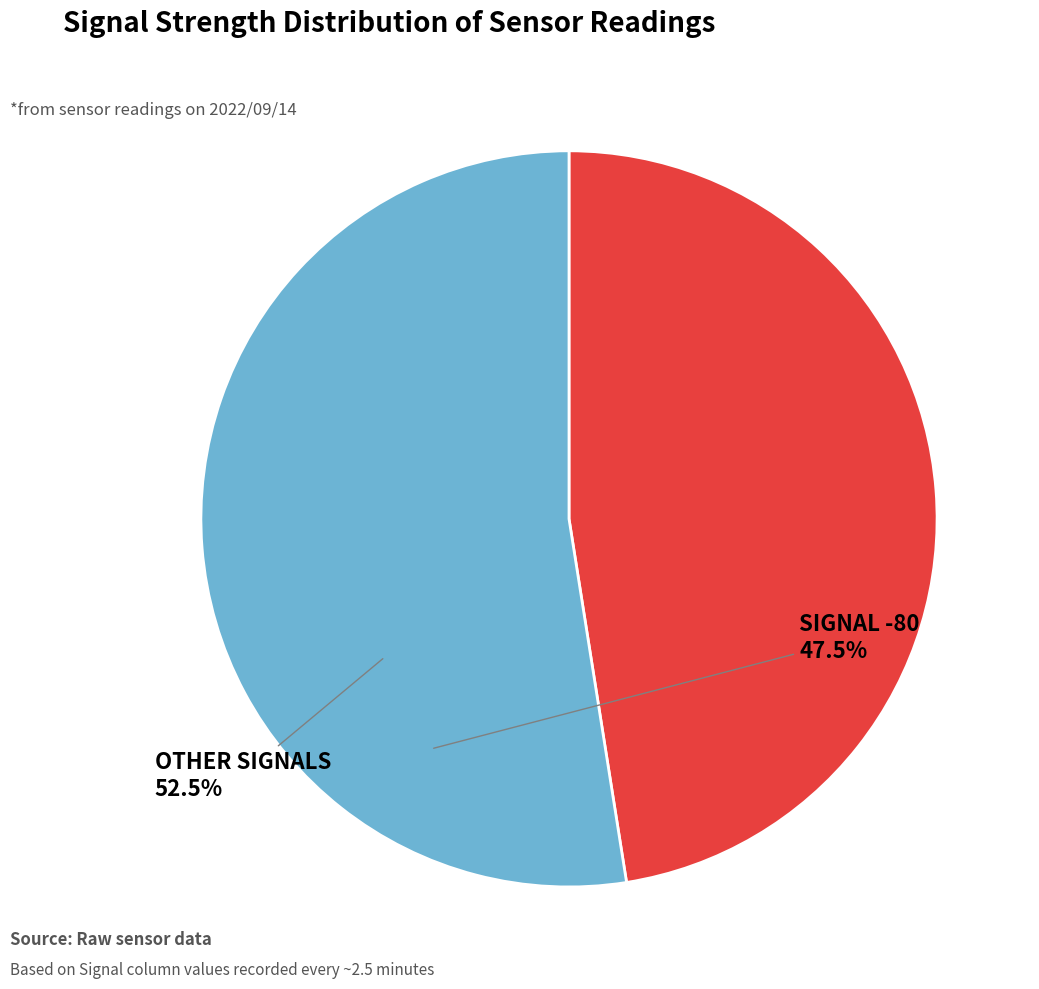

How many slices are in this pie chart?

2